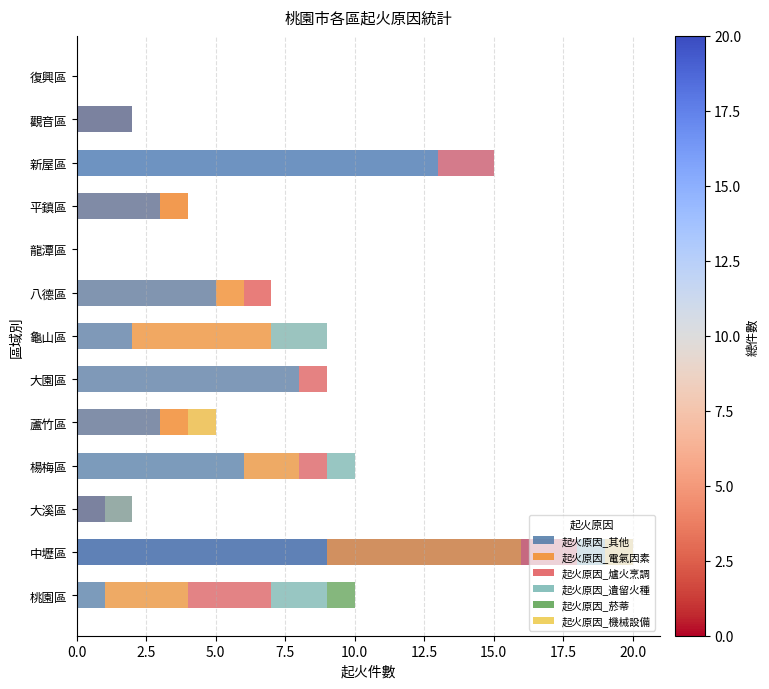

Between 大園區 and 平鎮區, which series saw the biggest shift?

起火原因_其他